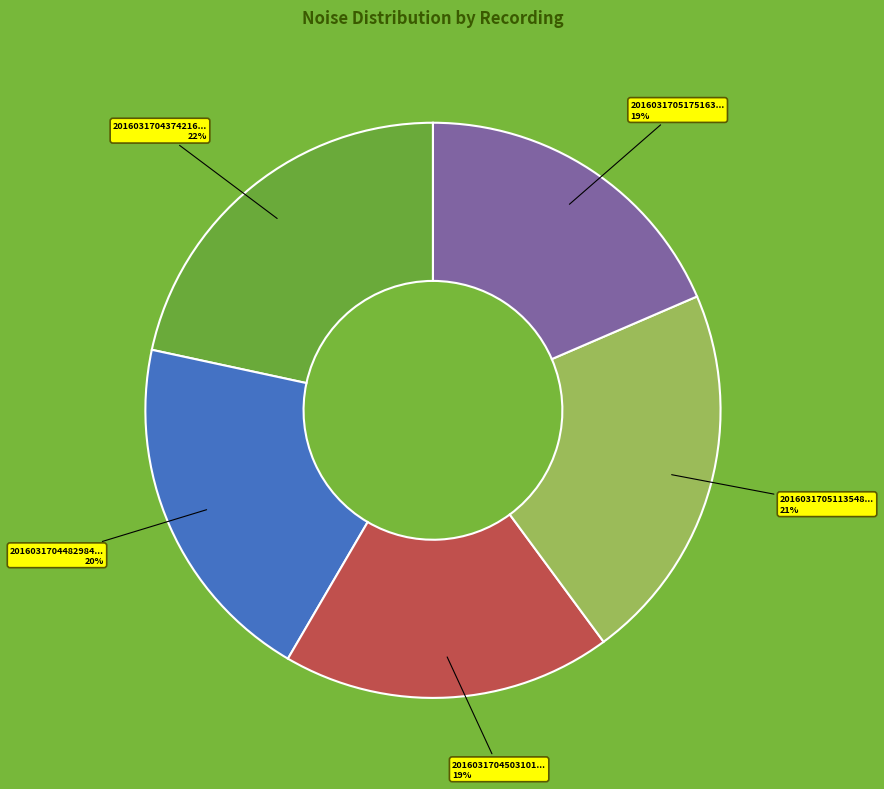

Count the number of slices in the pie.

5